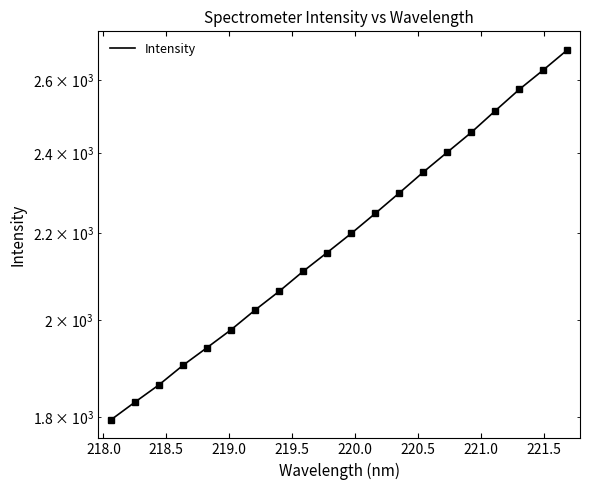

Reading right to left, transcribe all the data shown in this chart.

2686.6	2628.5	2573.4	2514.2	2455.4	2402.8	2351.3	2298.4	2247.6	2199.0	2153.7	2110.1	2064.4	2022.8	1979.7	1941.4	1904.4	1864.2	1829.3	1794.3